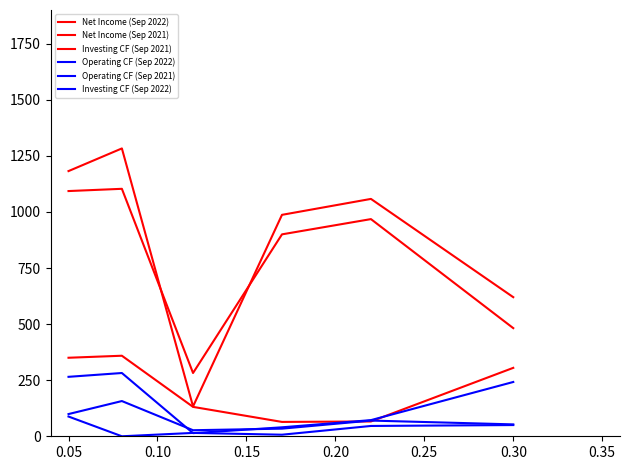

How many lines are shown in the chart?

6